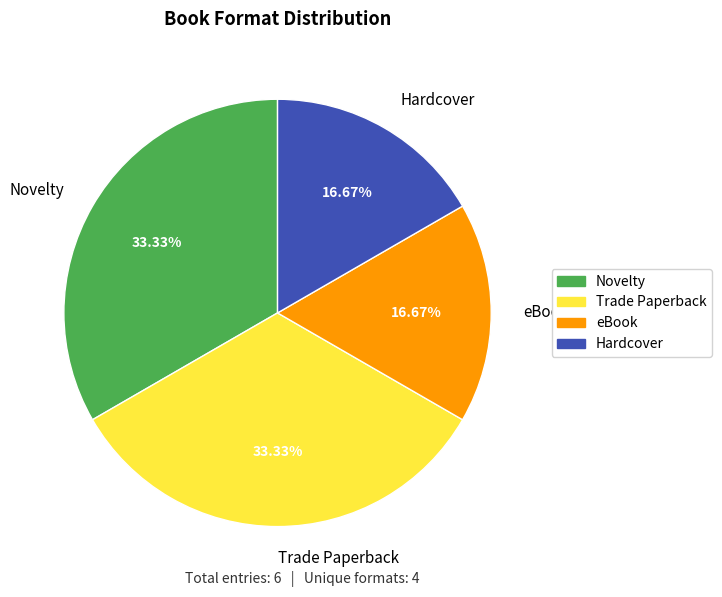

Does any single category account for the majority?

No